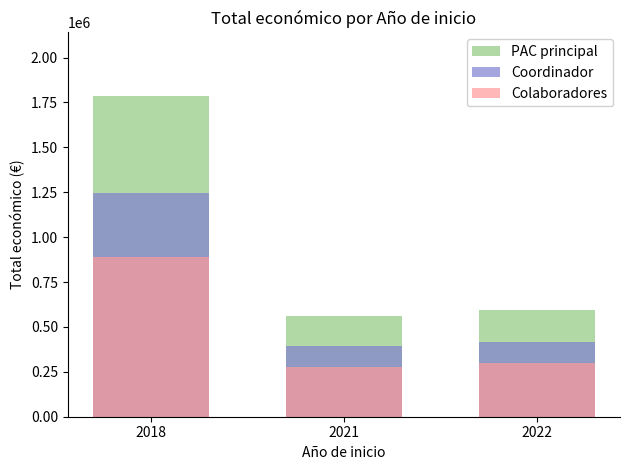

Where does the Colaboradores series first go above 298435?

2018